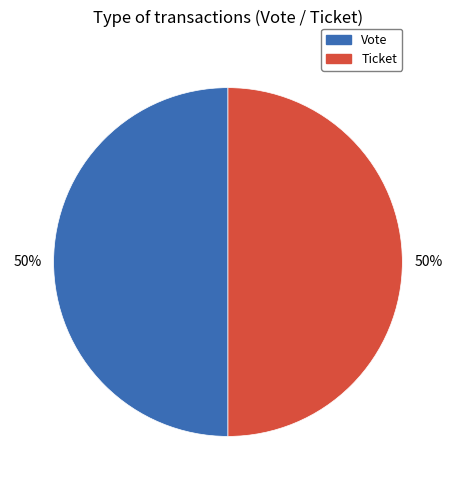

What is the ratio of the value at Vote to the value at Ticket?

1.0